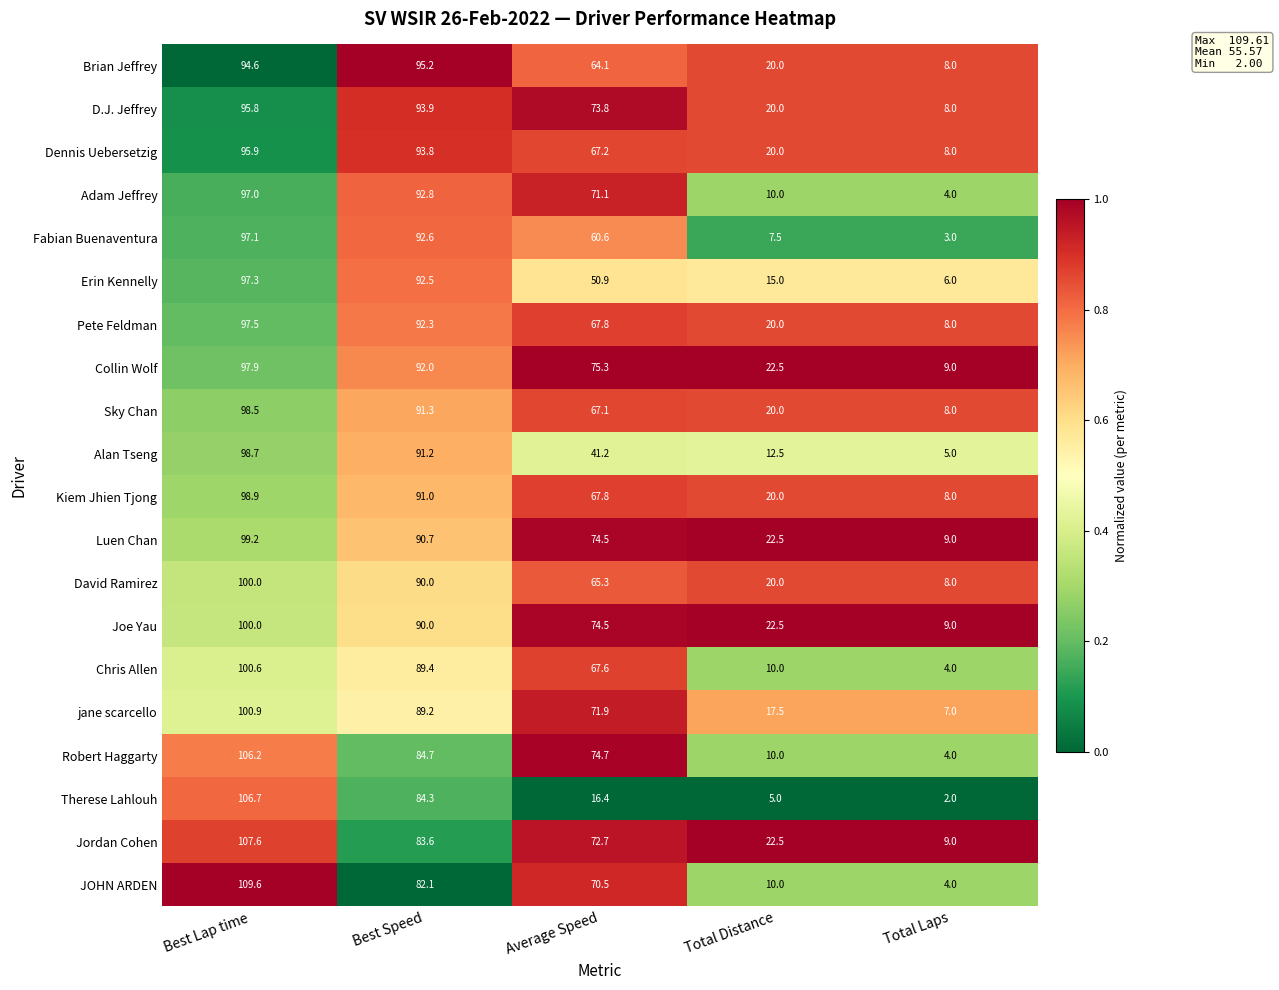

What is the minimum value shown in the chart?

2.0